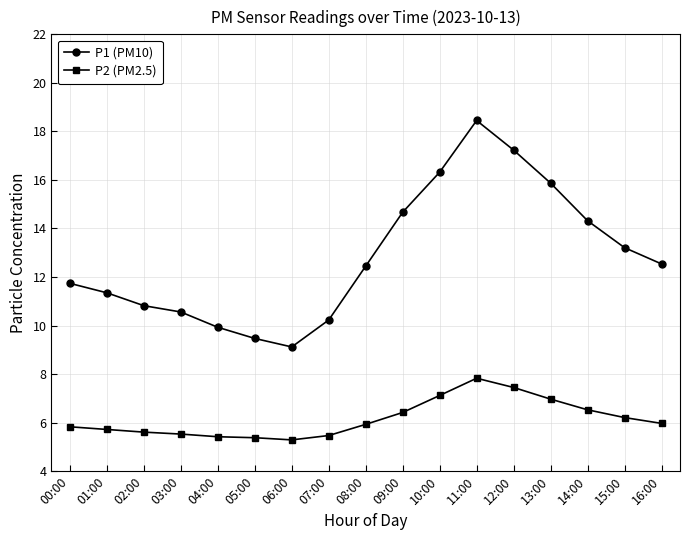

What is the difference between the second highest and minimum values in the P2 (PM2.5) series?

2.2